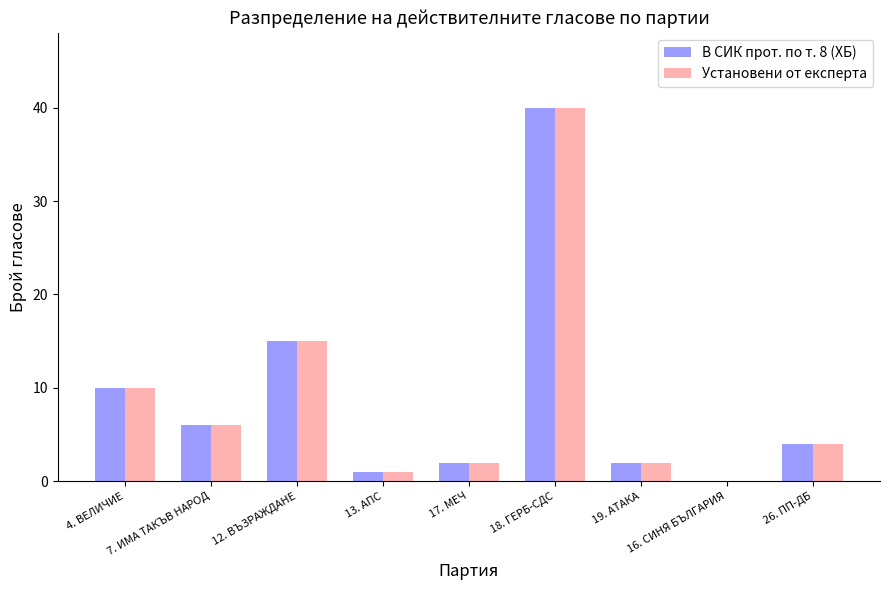

What is the sum of all В СИК прот. по т. 8 (ХБ) values?

80